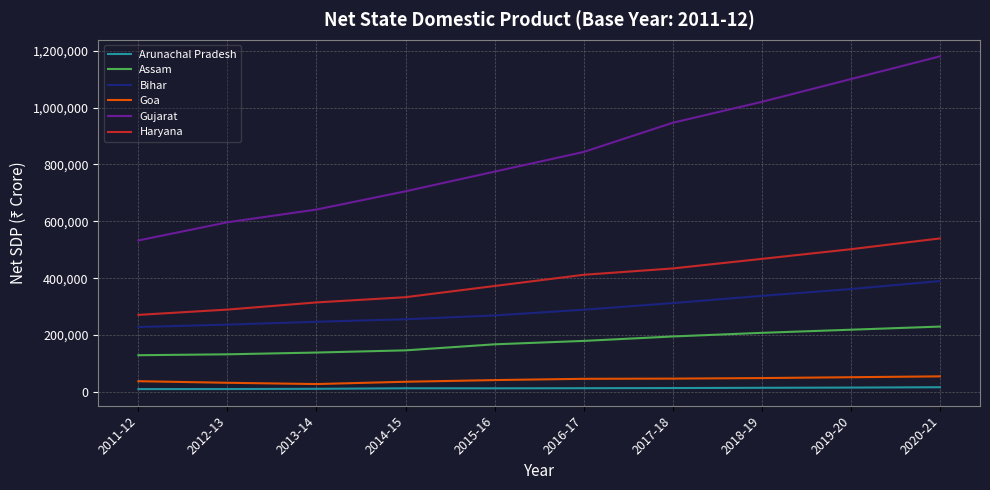

True or false: Arunachal Pradesh and Bihar intersect in this chart.

False